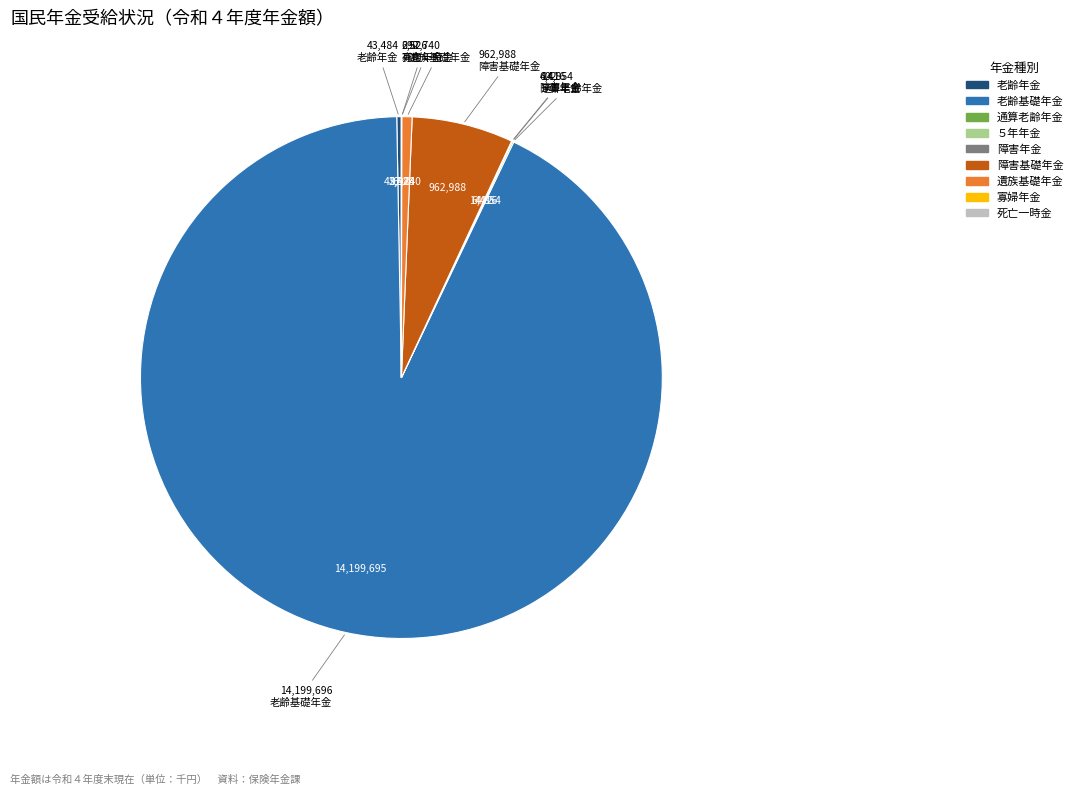

What is the largest slice in the pie chart?

老齢基礎年金